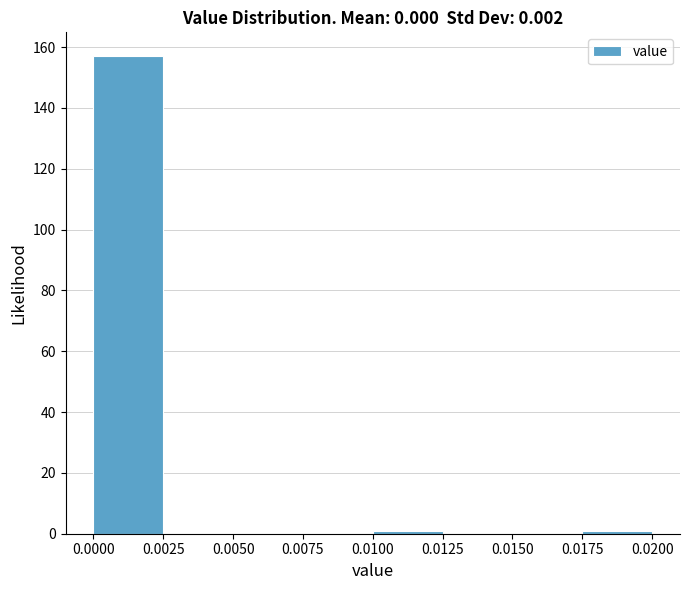

Reading left to right, transcribe this chart: for each bar, give the range it covers on the x-axis and its height. The values are not printed on the chart, so give them approximately, as read against the axis.

0.0000 to 0.0025: 158
0.0025 to 0.0050: 0
0.0050 to 0.0075: 0
0.0075 to 0.0100: 0
0.0100 to 0.0125: under 2
0.0125 to 0.0150: 0
0.0150 to 0.0175: 0
0.0175 to 0.0200: under 2